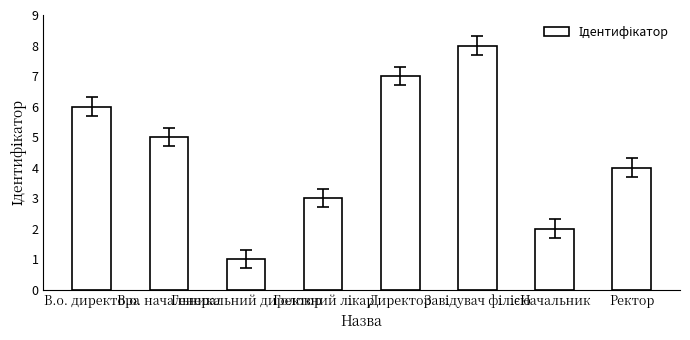

Reading right to left, list all the values displayed in this chart.

4	2	8	7	3	1	5	6